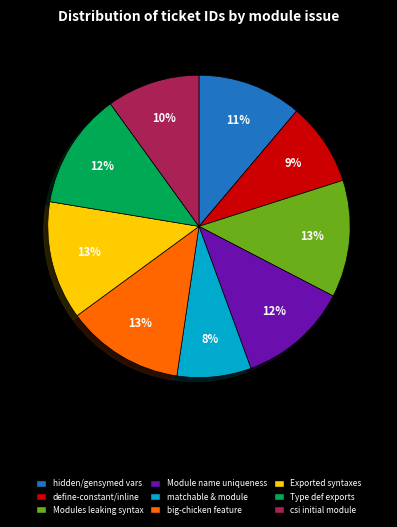

To the nearest percent, what is the average slice percentage?

11%